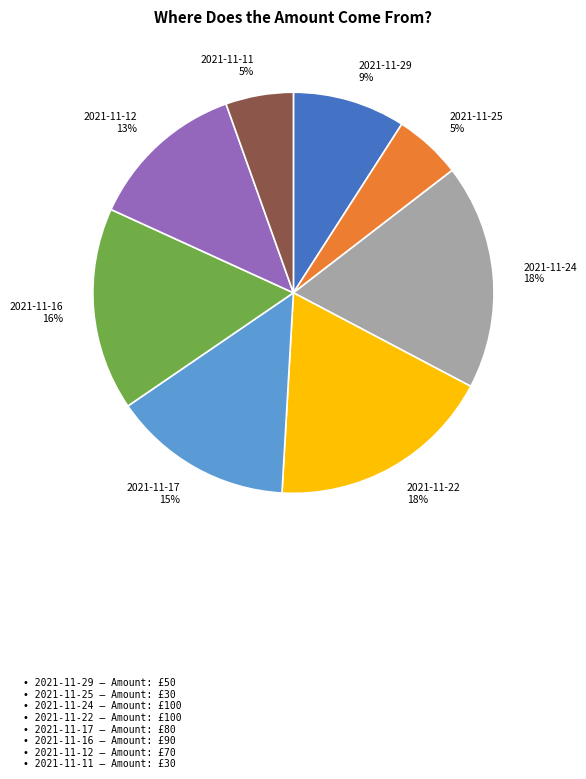

To the nearest percent, what is the difference between the largest and smallest slice percentages?

13%